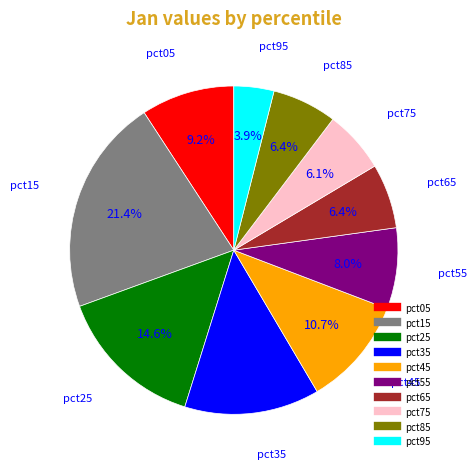

The pct85 slice represents 18% of the pie. True or false?

False